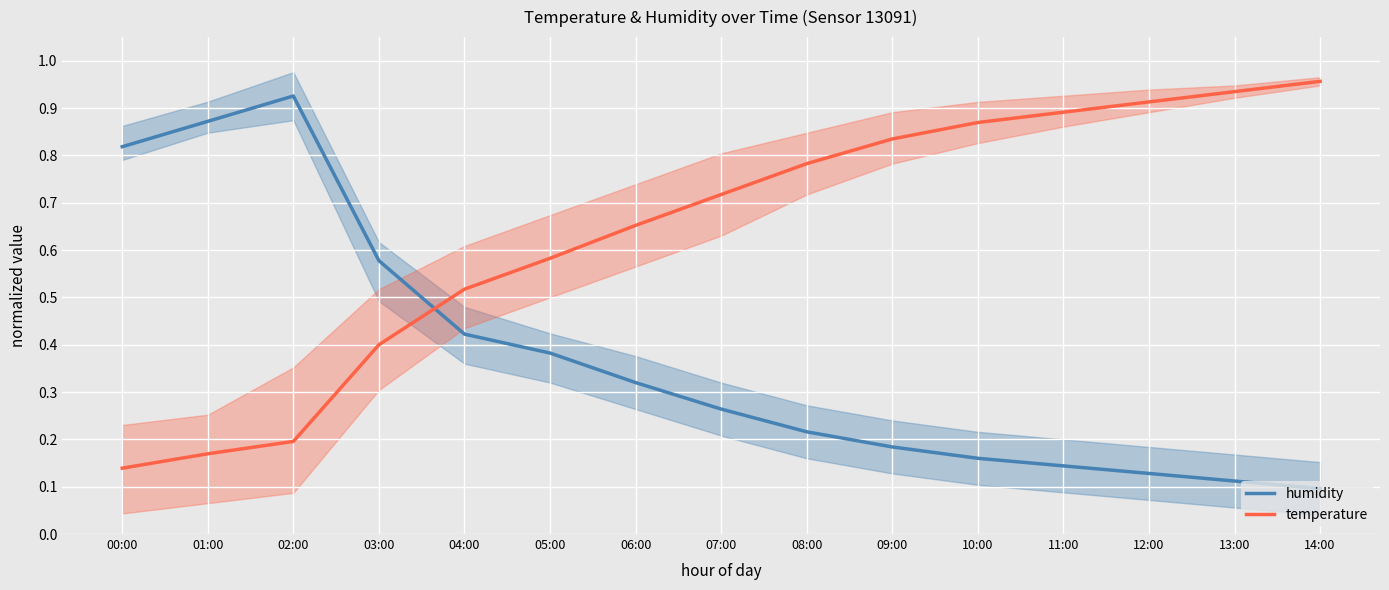

What is the approximate value of humidity at 11:00?

0.1